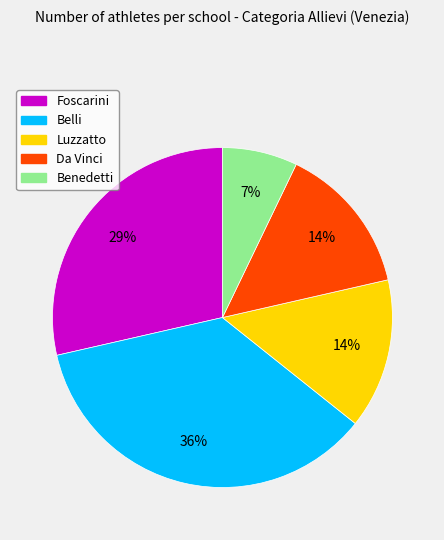

Count the number of slices in the pie.

5